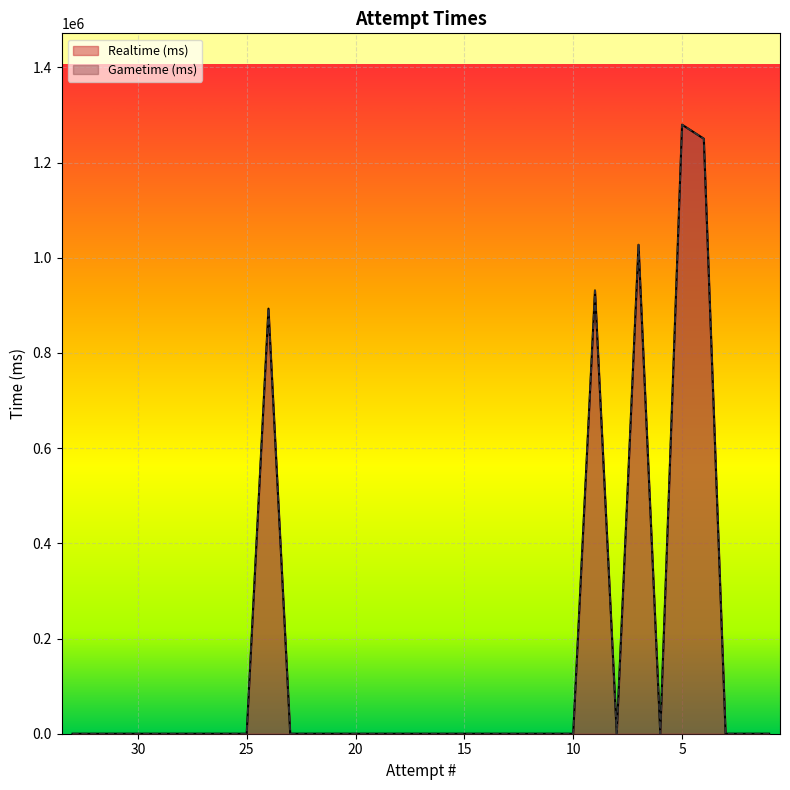

How many data points in Gametime (ms) are above 0?

5